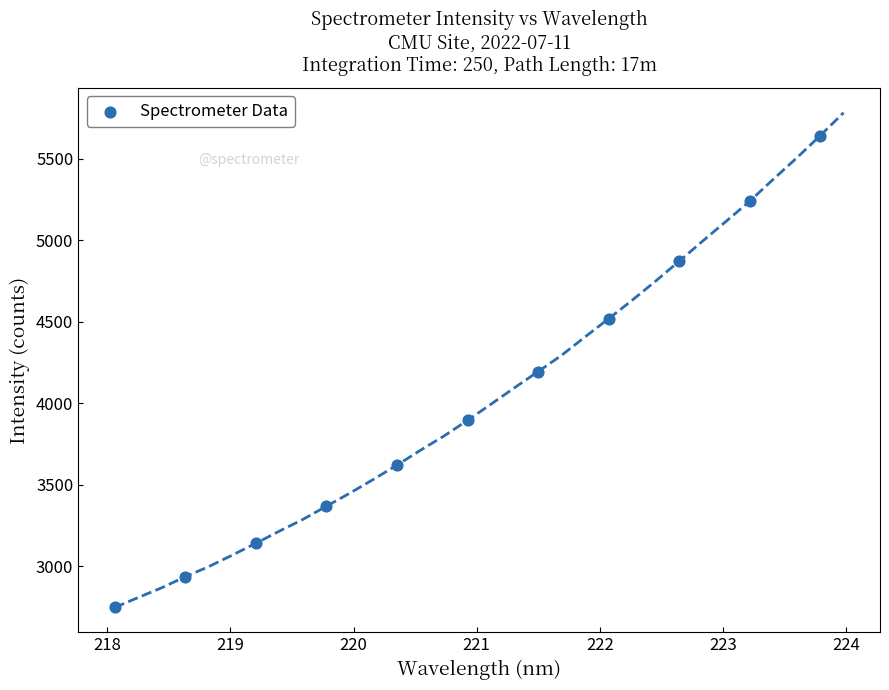

What is the average Y value?

4014.7